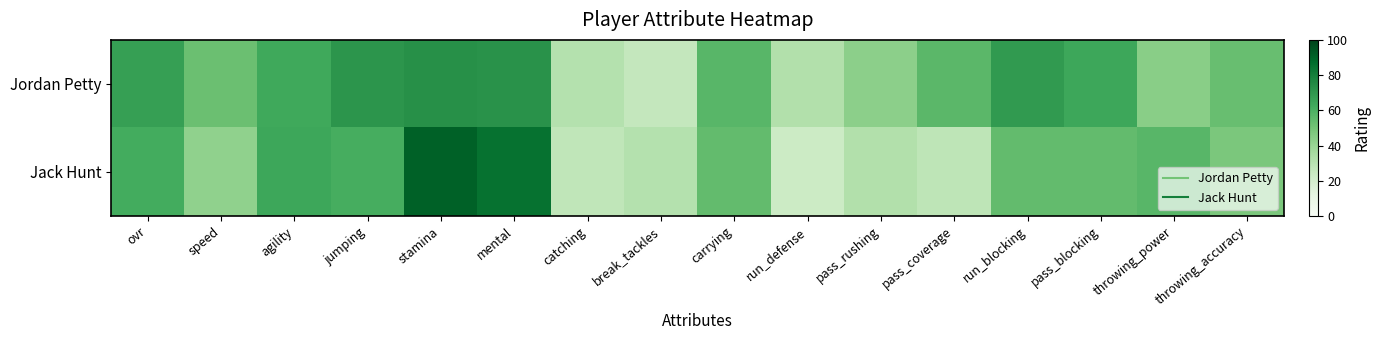

Reading right to left, transcribe all the data shown in this chart.

Jordan Petty: throwing_accuracy=53	throwing_power=44	pass_blocking=64	run_blocking=69	pass_coverage=56	pass_rushing=43	run_defense=32	carrying=57	break_tackles=26	catching=31	mental=72	stamina=73	jumping=71	agility=63	speed=52	ovr=67
Jack Hunt: throwing_accuracy=48	throwing_power=57	pass_blocking=54	run_blocking=54	pass_coverage=28	pass_rushing=32	run_defense=23	carrying=54	break_tackles=31	catching=27	mental=85	stamina=91	jumping=61	agility=64	speed=42	ovr=62